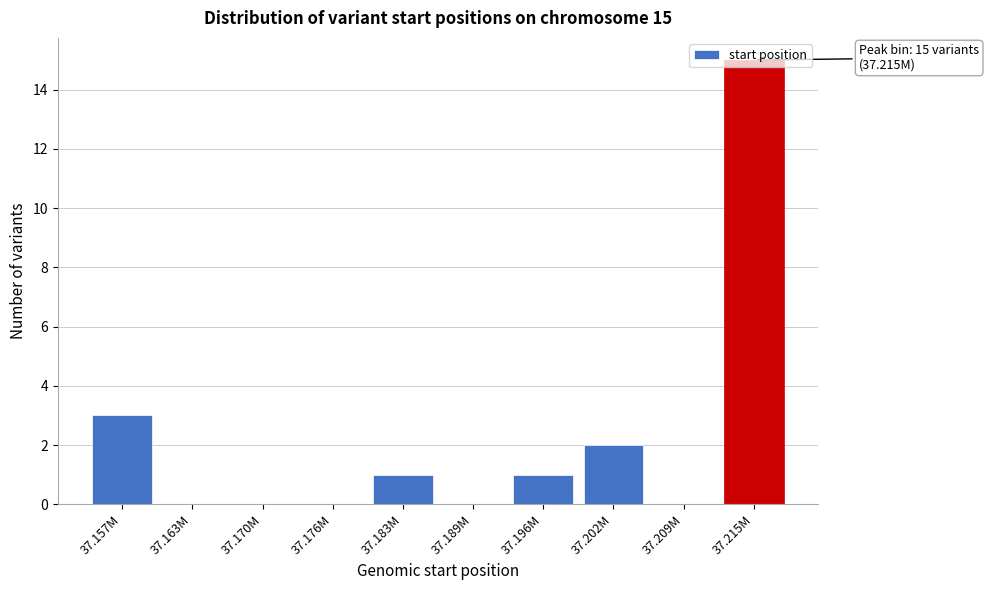

Which has a higher value, 37.163M or 37.183M?

37.183M